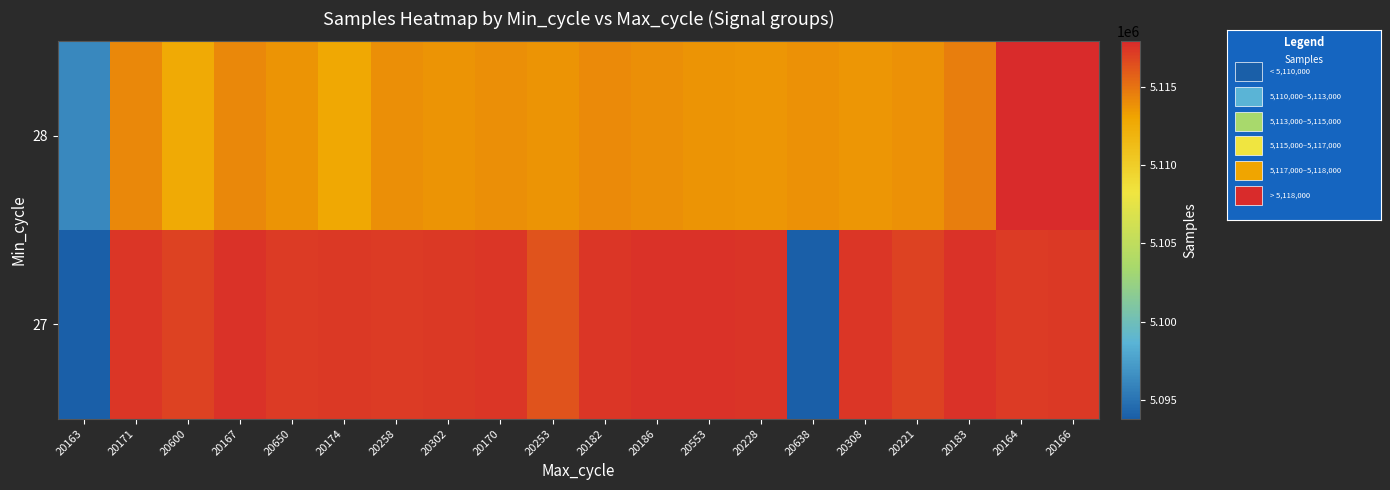

At 20186, list the series in order from smallest to largest.

28, 27